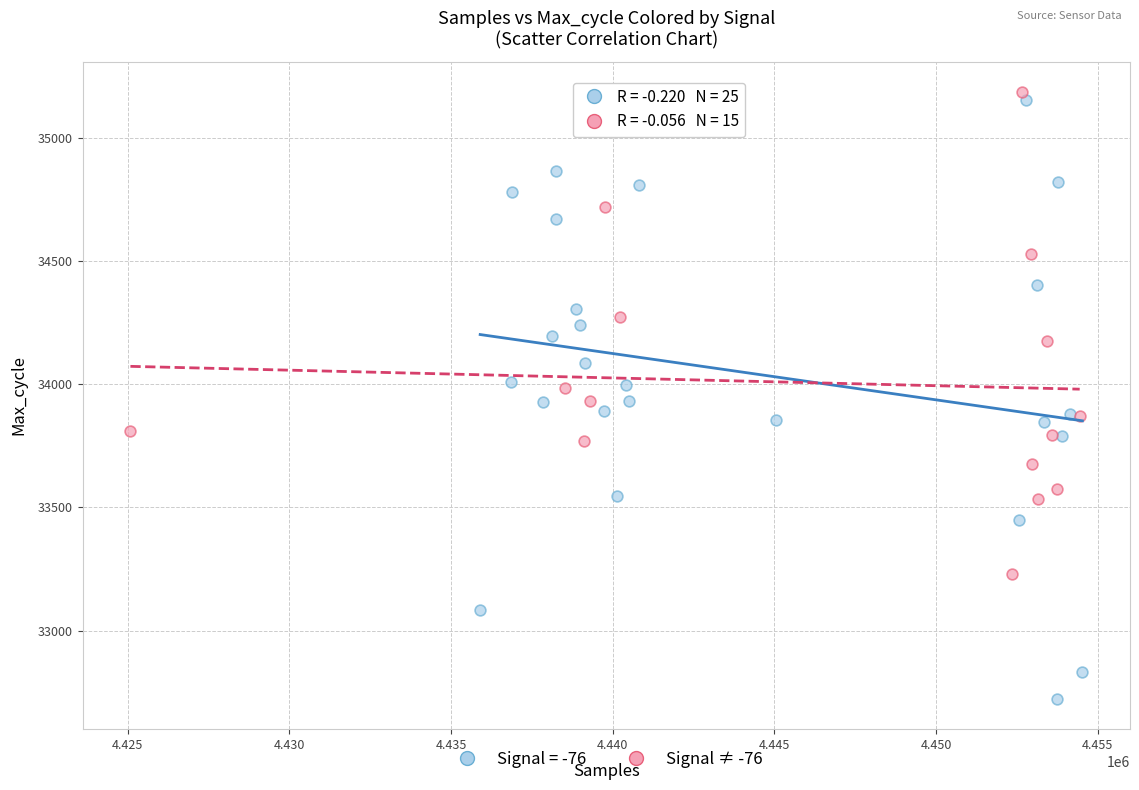

Which series reaches the minimum Y coordinate?

Signal = -76